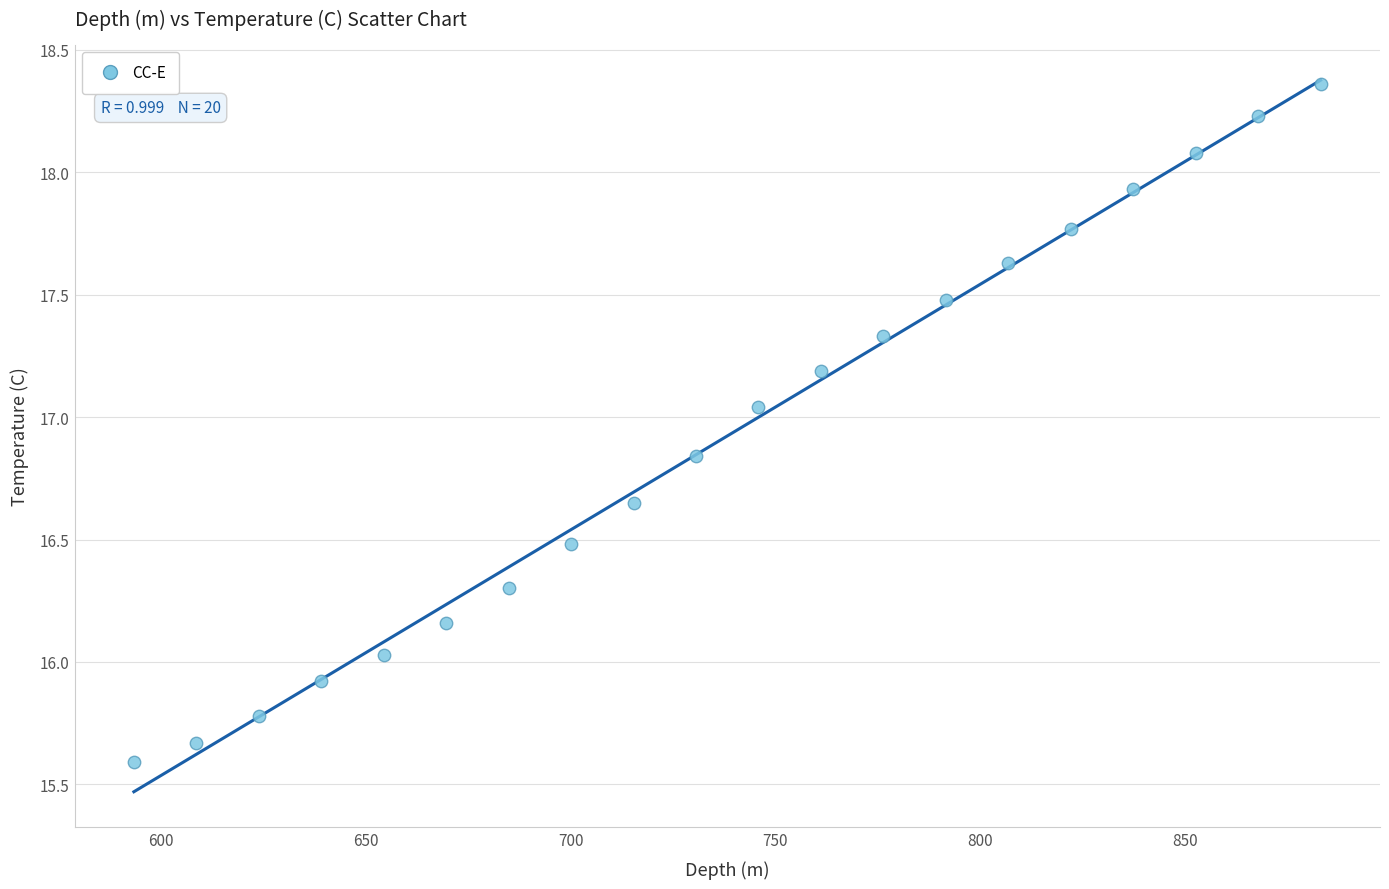

What is the range of Y values (max minus min)?

2.8